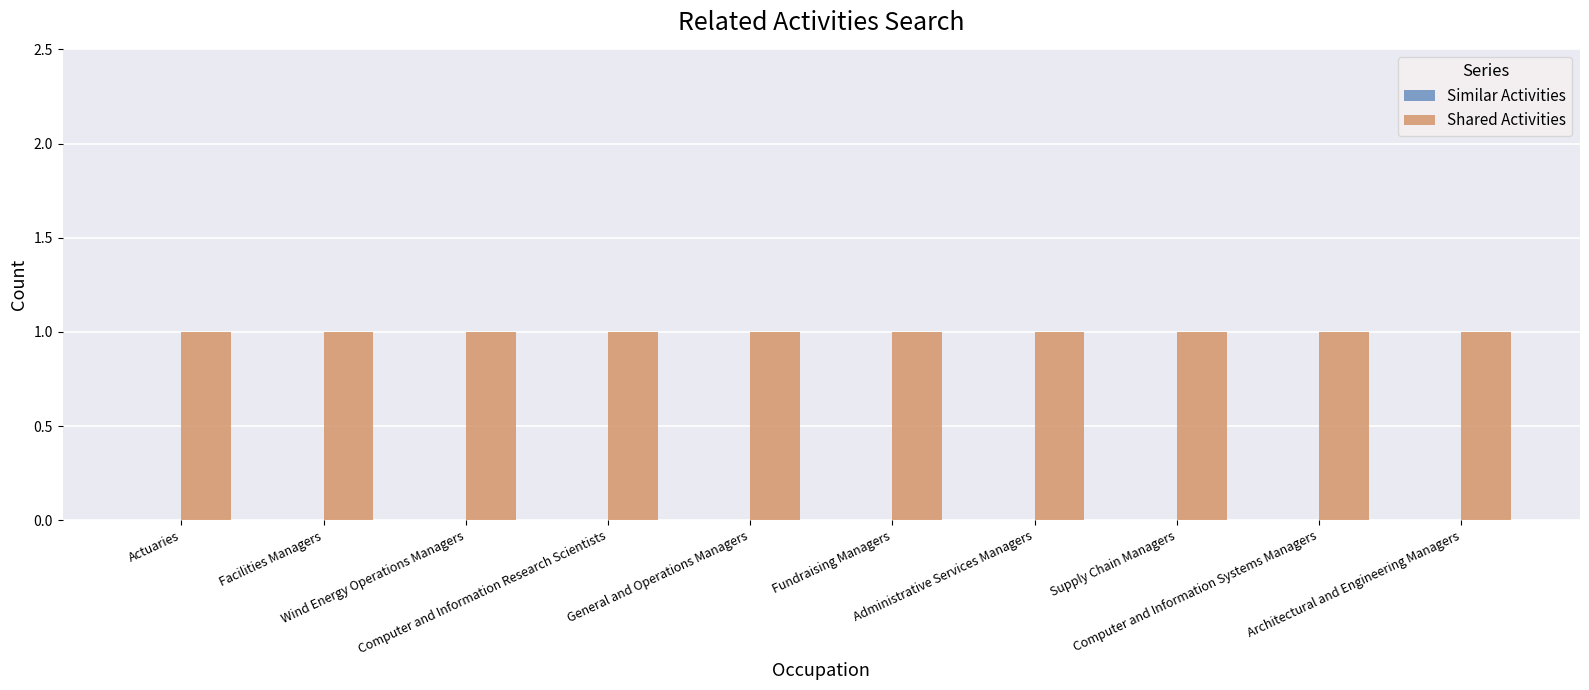

At how many categories does at least one series exceed 0?

10